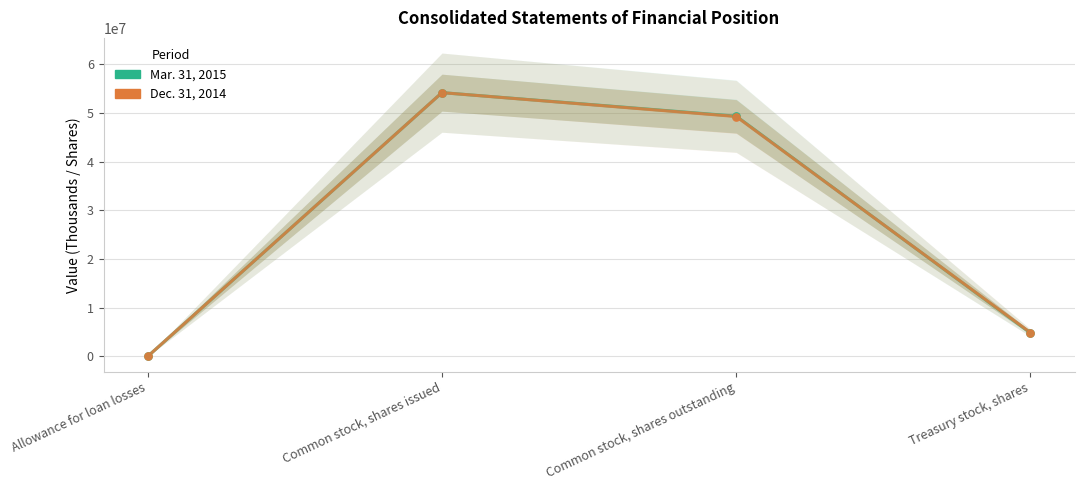

Which series reaches the minimum Y coordinate?

Mar. 31, 2015